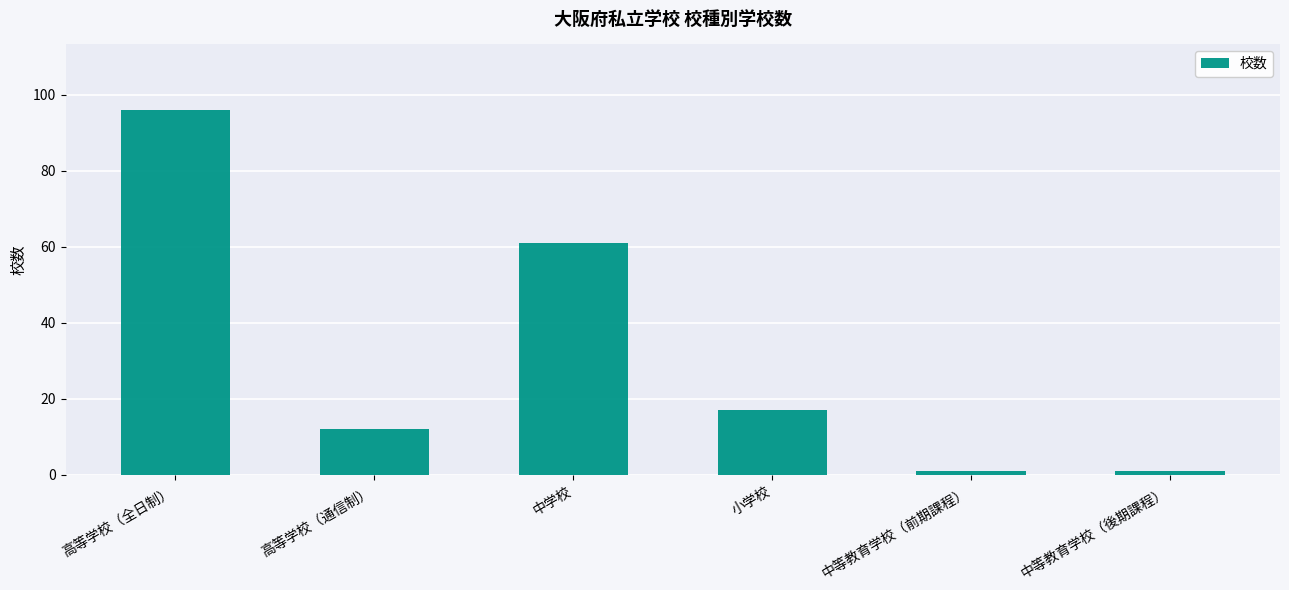

At which label does the data first exceed 17?

高等学校（全日制）